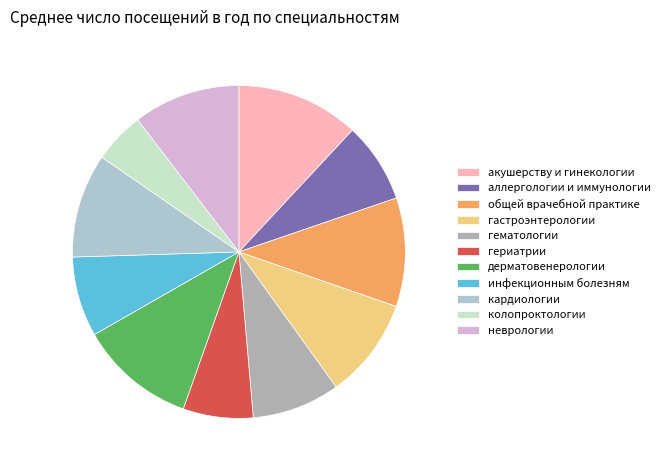

Which category has the smallest portion of the pie?

колопроктологии